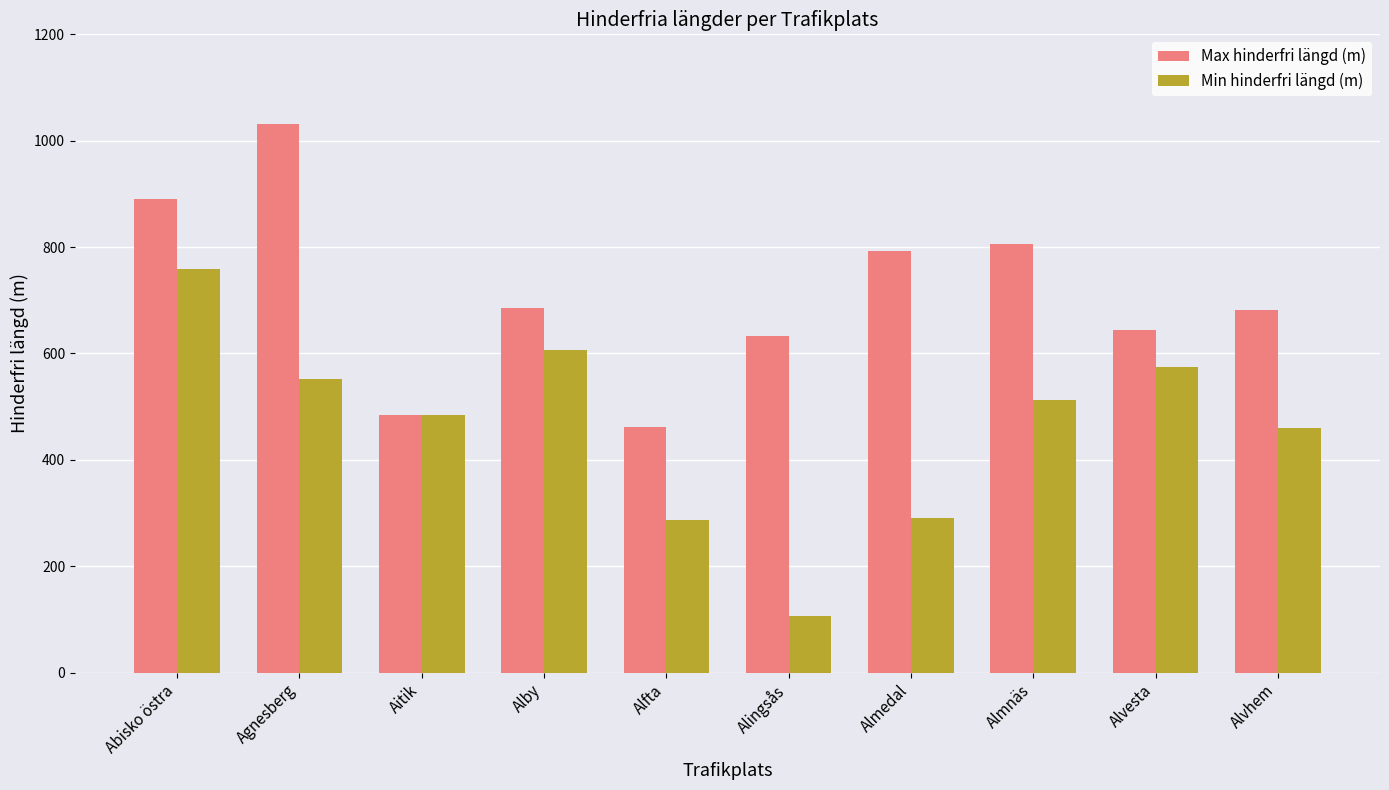

Is the value of Min hinderfri längd (m) at Alvesta greater than the value of Max hinderfri längd (m) at Almedal?

No